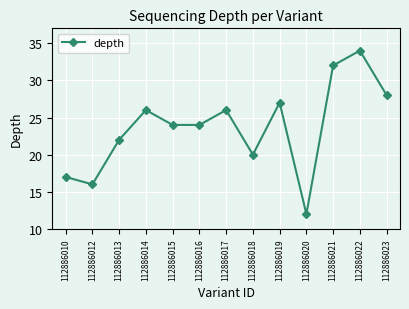

Where does the data first go above 24?

112886014